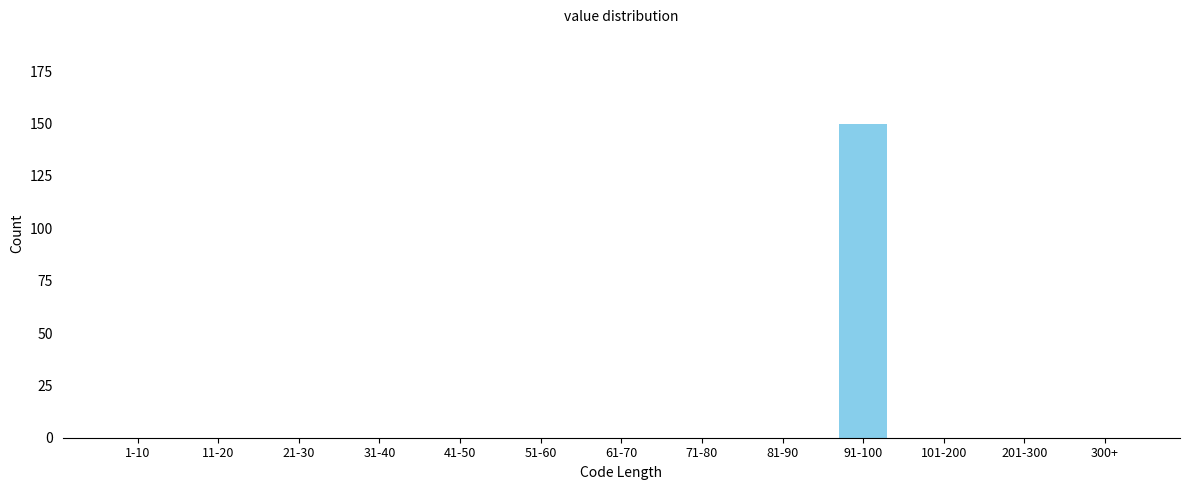

Reading left to right, extract all data points from this chart.

1-10=0	11-20=0	21-30=0	31-40=0	41-50=0	51-60=0	61-70=0	71-80=0	81-90=0	91-100=150	101-200=0	201-300=0	300+=0